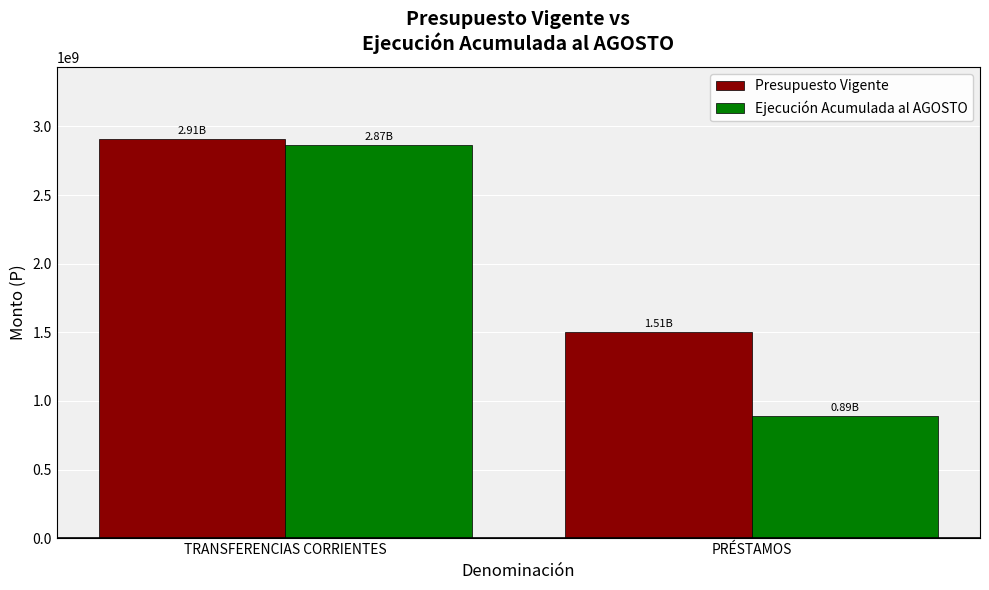

How many data points in Presupuesto Vigente are less than 2909581000?

1